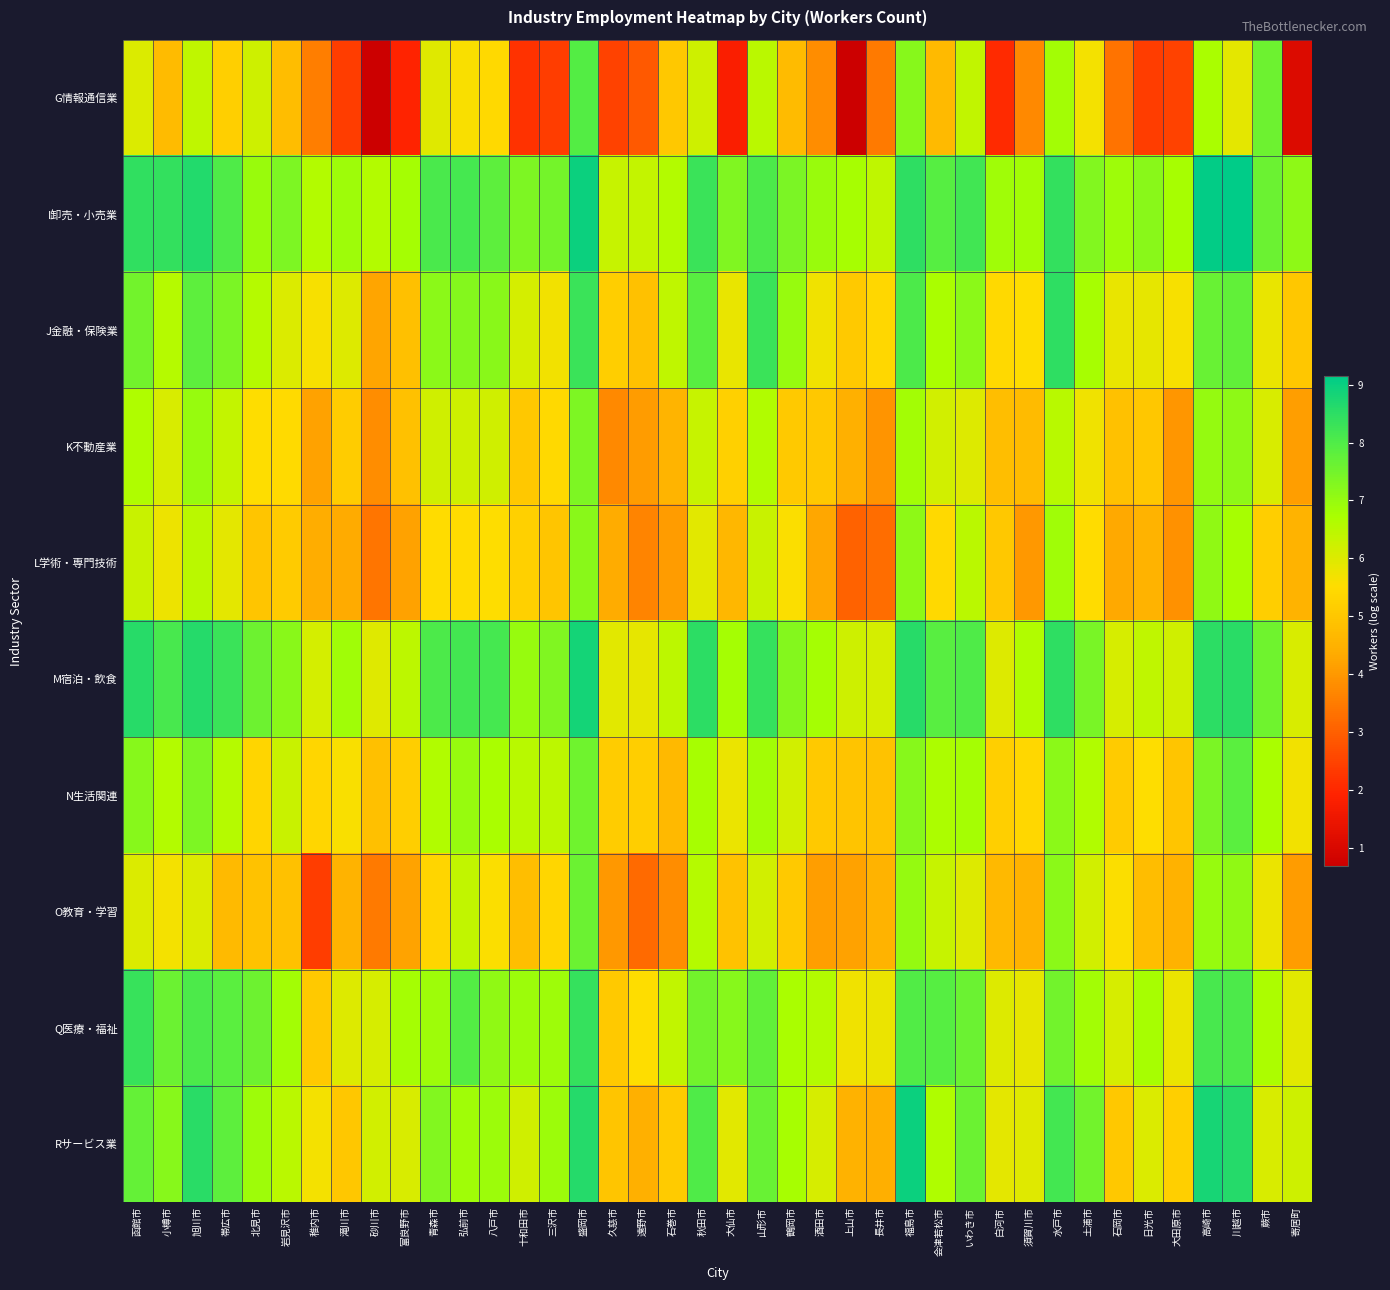

Which category has the lowest value across all series?

砂川市